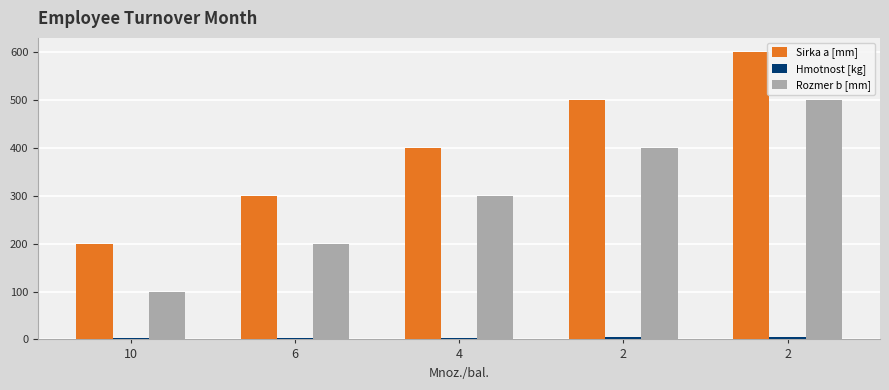

What is the difference between the highest and lowest values at 2?

495.6